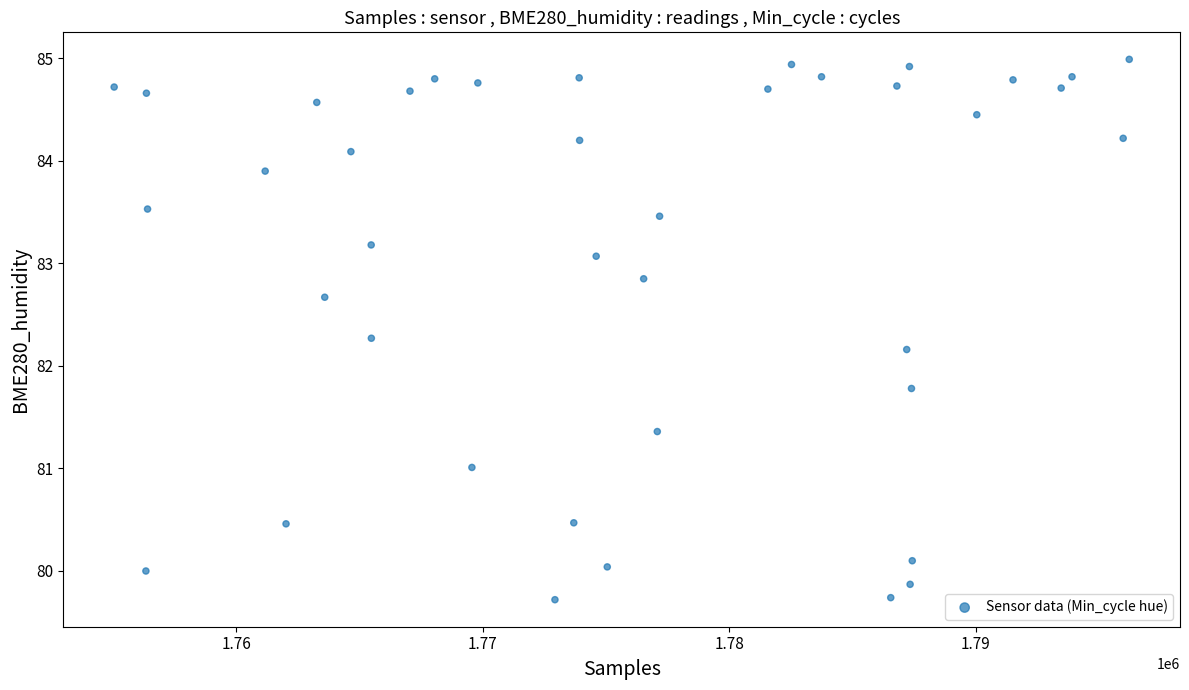

What is the range of Y values (max minus min)?

5.3